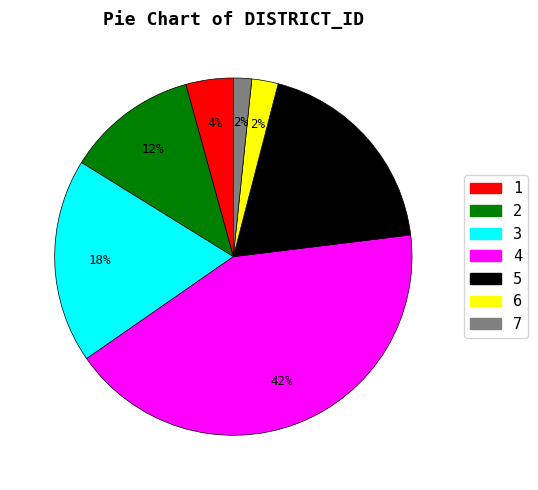

The 5 slice represents 19% of the pie. True or false?

True